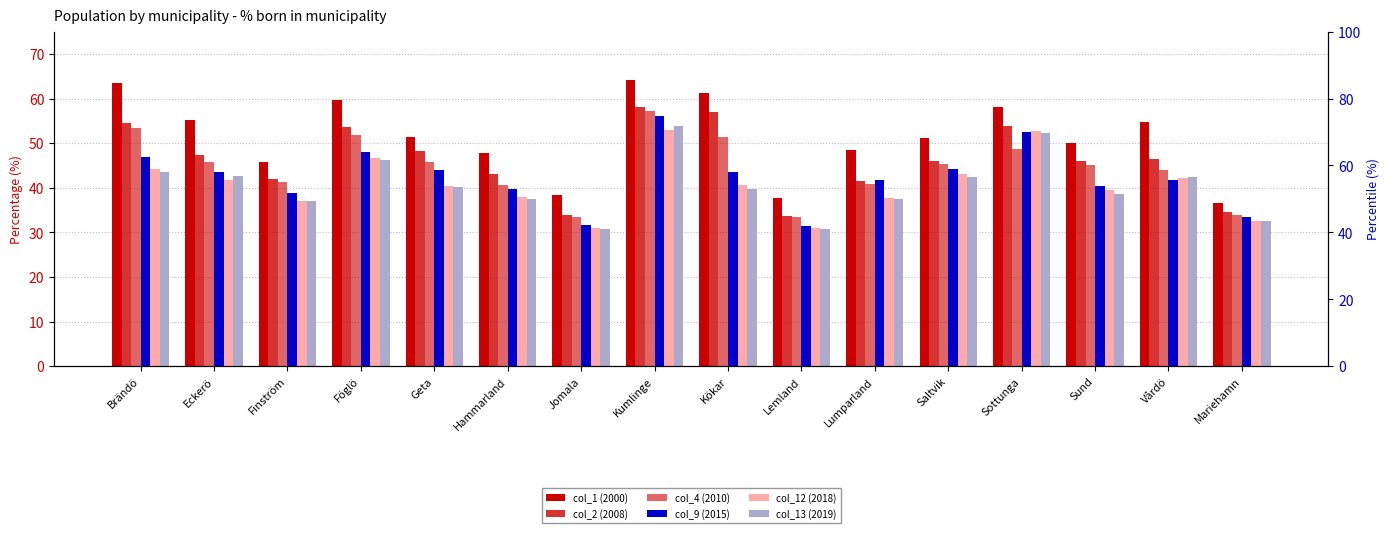

What is the average value of the col_13 (2019) series?

40.5